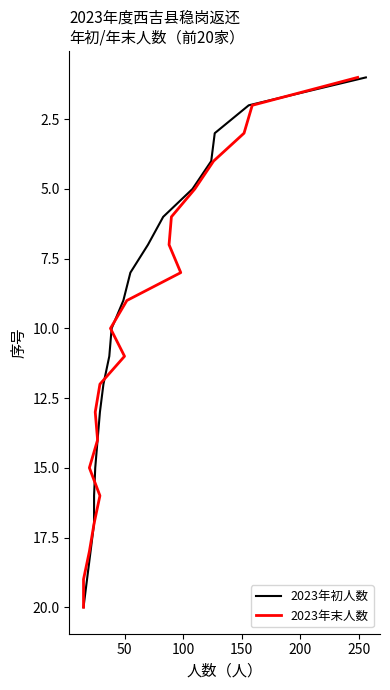

At 250, list the series in order from smallest to largest.

2023年初人数, 2023年末人数